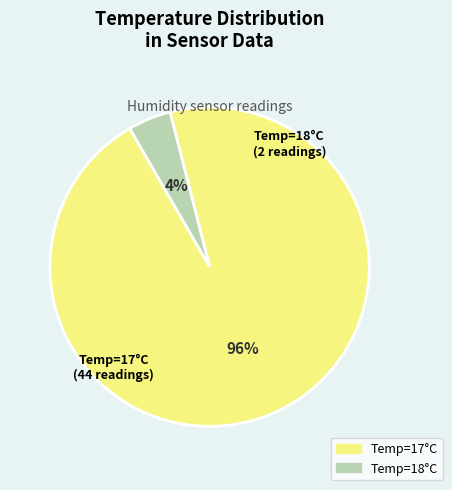

Does any single category account for the majority?

Yes